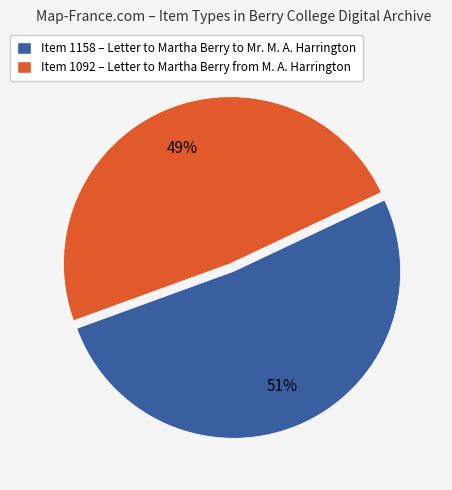

Is the sum of Item 1092 – Letter to Martha Berry from M. A. Harrington and Item 1158 – Letter to Martha Berry to Mr. M. A. Harrington greater than half?

Yes